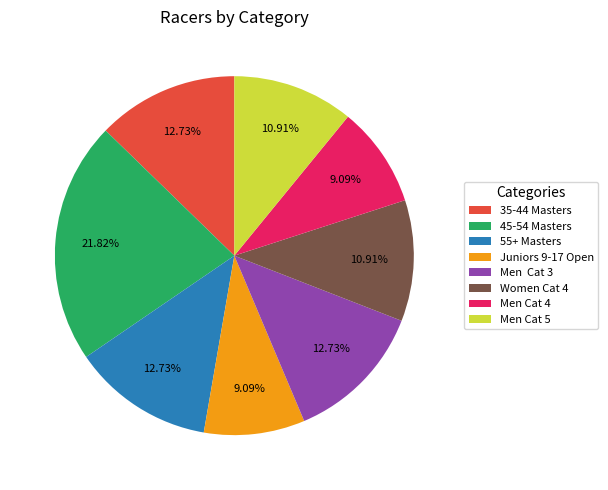

To the nearest percent, what percentage of the pie is 35-44 Masters?

13%